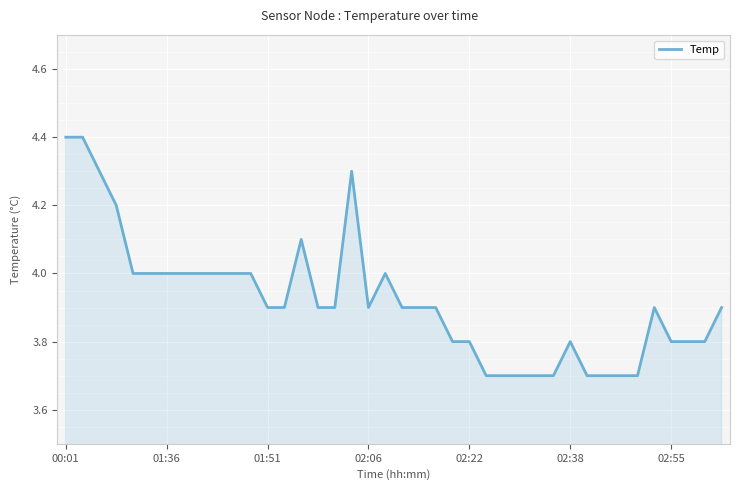

What is the greatest value displayed?

4.4